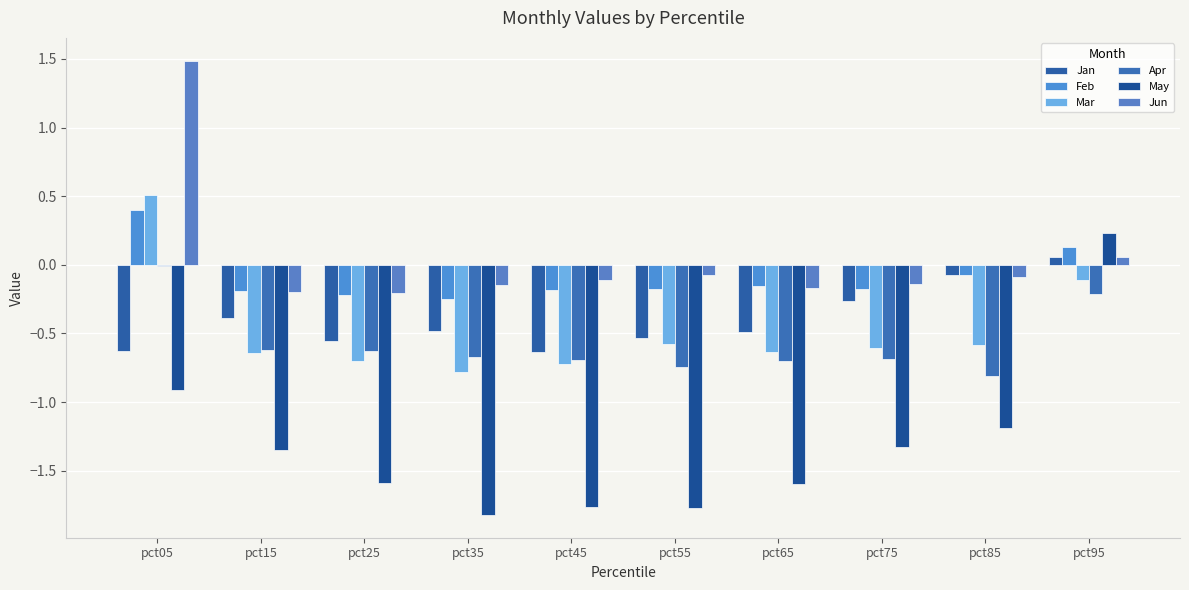

What is the value of the Jun bar at the 5th from the left?

-0.1